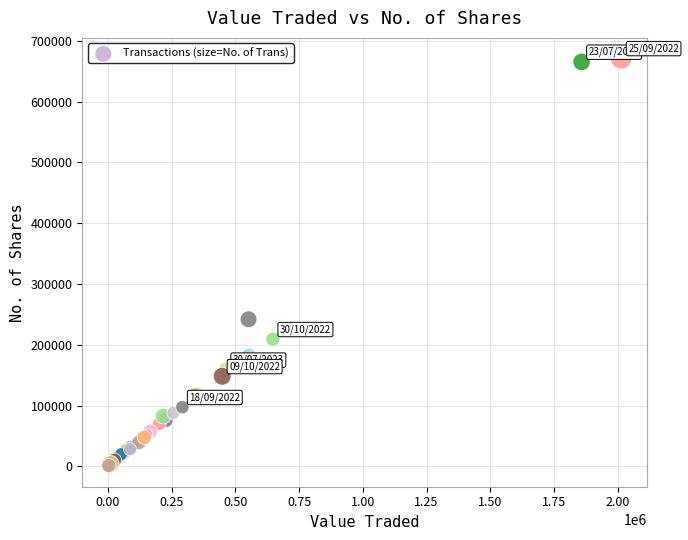

What Y value in the scatter plot is closest to 335643?

241903